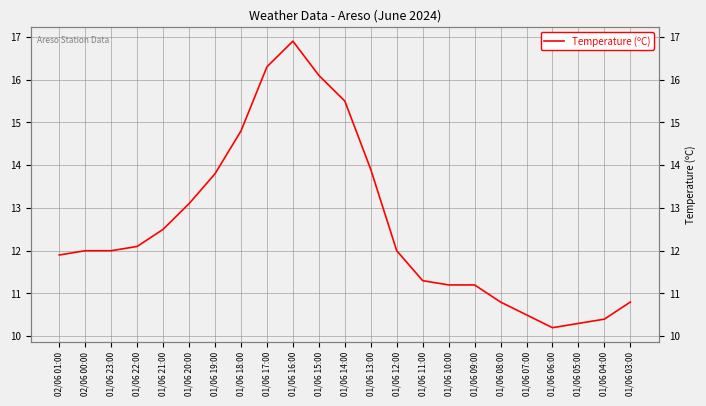

Rank the categories by value from lowest to highest.

01/06 06:00, 01/06 05:00, 01/06 04:00, 01/06 07:00, 01/06 08:00, 01/06 03:00, 01/06 10:00, 01/06 09:00, 01/06 11:00, 02/06 01:00, 02/06 00:00, 01/06 23:00, 01/06 12:00, 01/06 22:00, 01/06 21:00, 01/06 20:00, 01/06 19:00, 01/06 13:00, 01/06 18:00, 01/06 14:00, 01/06 15:00, 01/06 17:00, 01/06 16:00